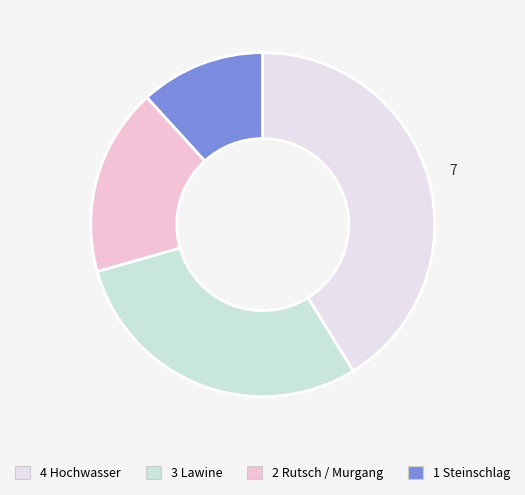

Which slice is the smallest?

1 Steinschlag